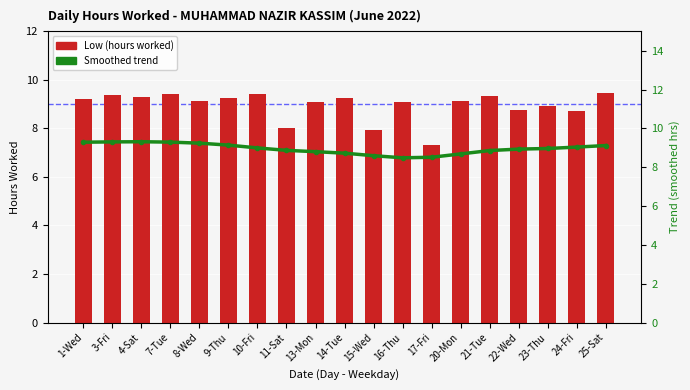

What are all the series names shown in the legend?

Low (hours worked), Smoothed trend